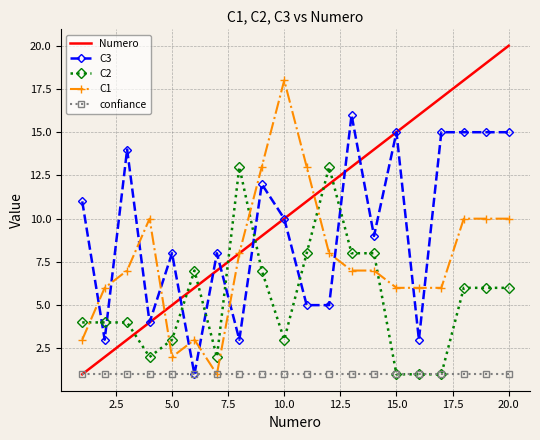

Which series has the largest total across all categories?

Numero